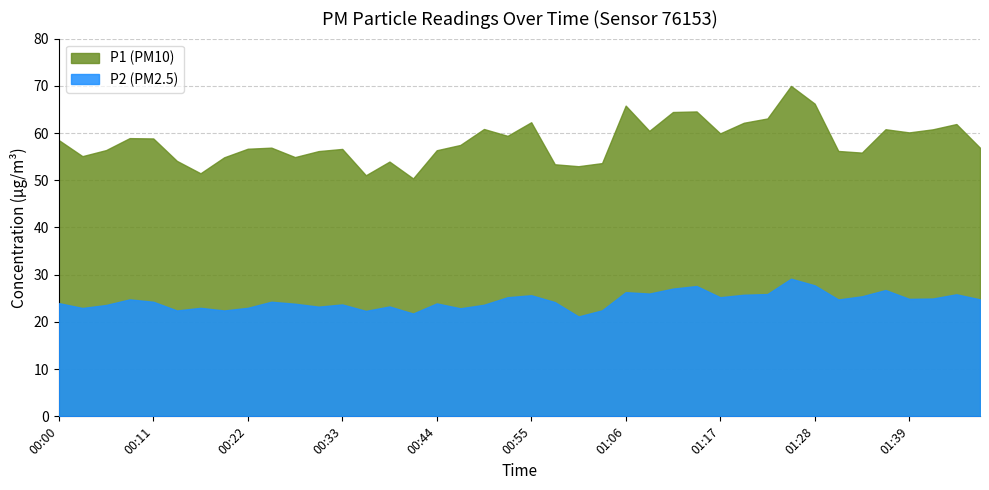

What is the difference between the P1 values at 00:14 and 00:41?

3.7